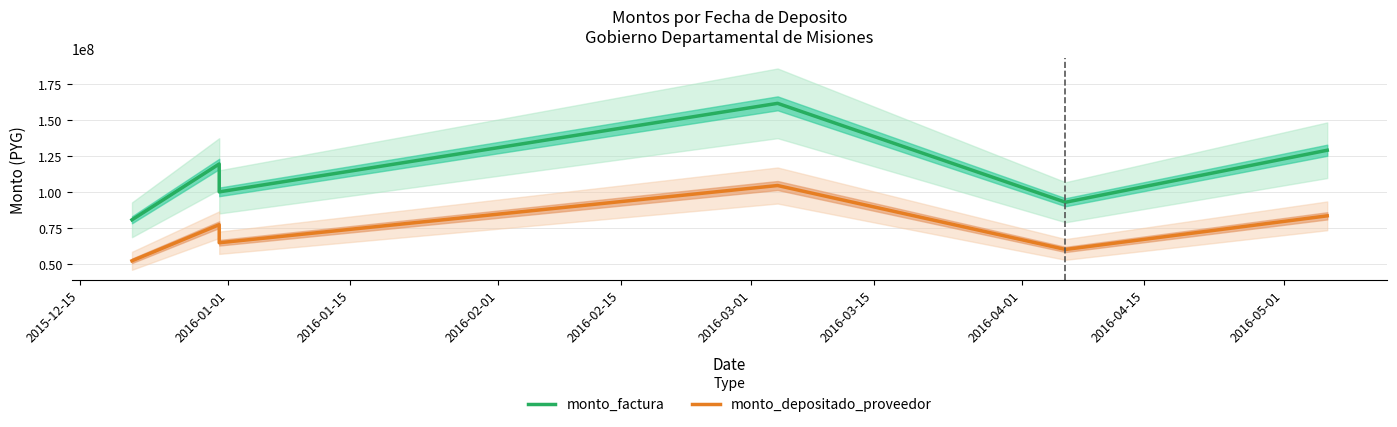

Rank the series by their average value, from lowest to highest.

monto_depositado_proveedor, monto_factura